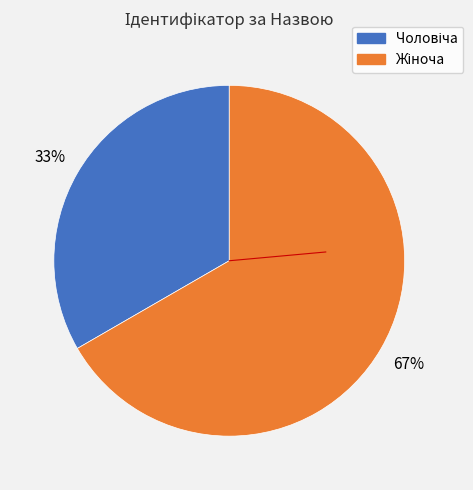

To the nearest percent, what is the average slice percentage?

50%